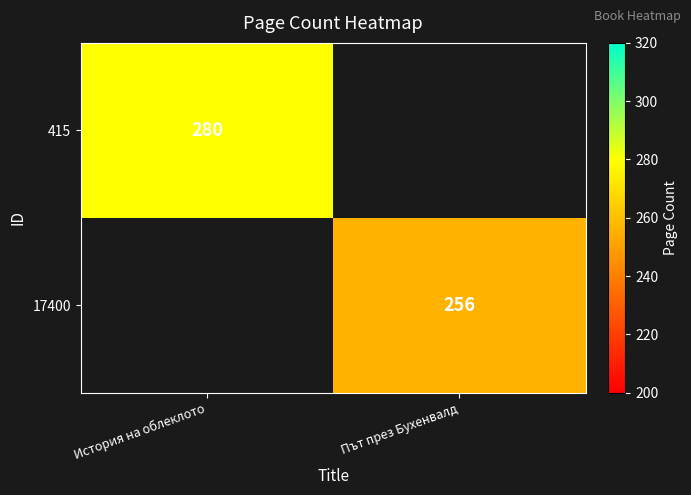

Is it true that 415 equals 495 at История на облеклото?

False